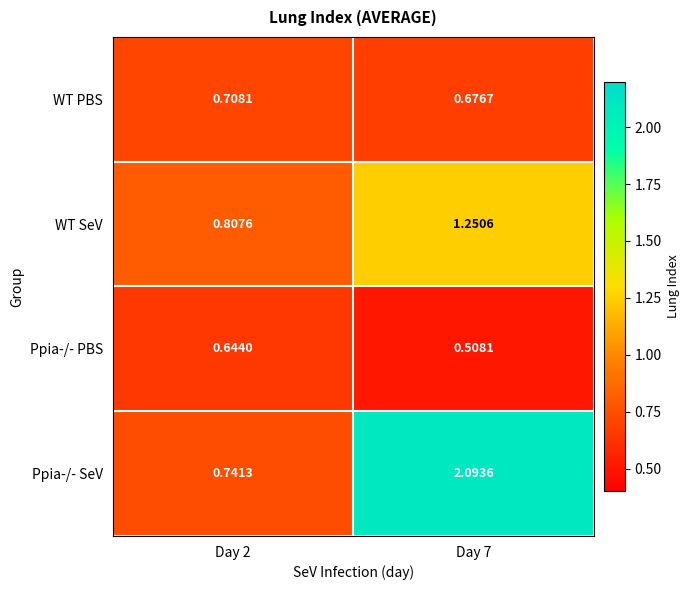

List the series in order of their peak value, highest first.

Ppia-/- SeV, WT SeV, WT PBS, Ppia-/- PBS